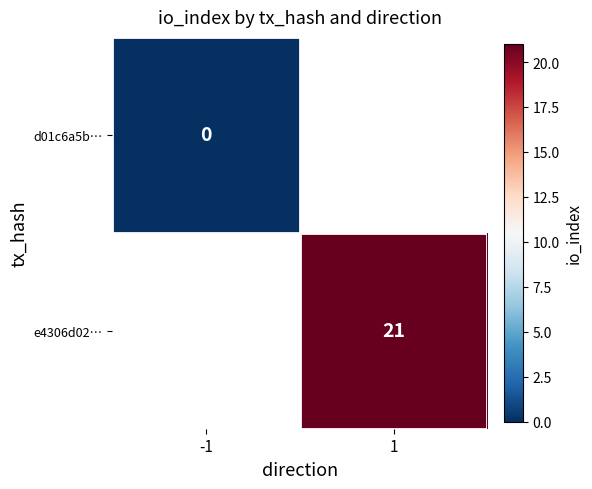

Is it true that e4306d02… equals 21 at 1?

True